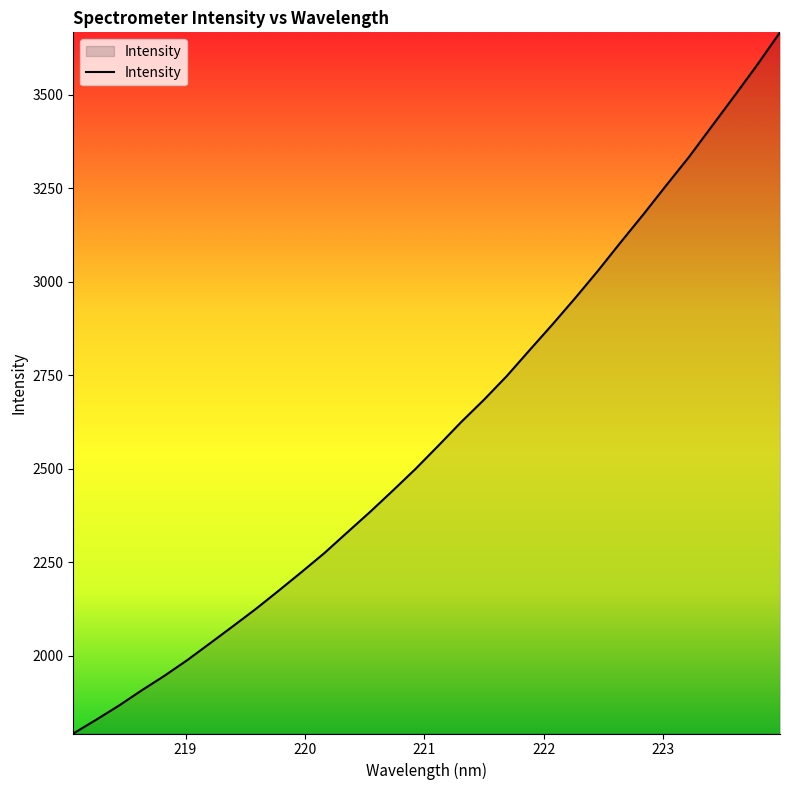

What is the smallest value displayed?

1792.5